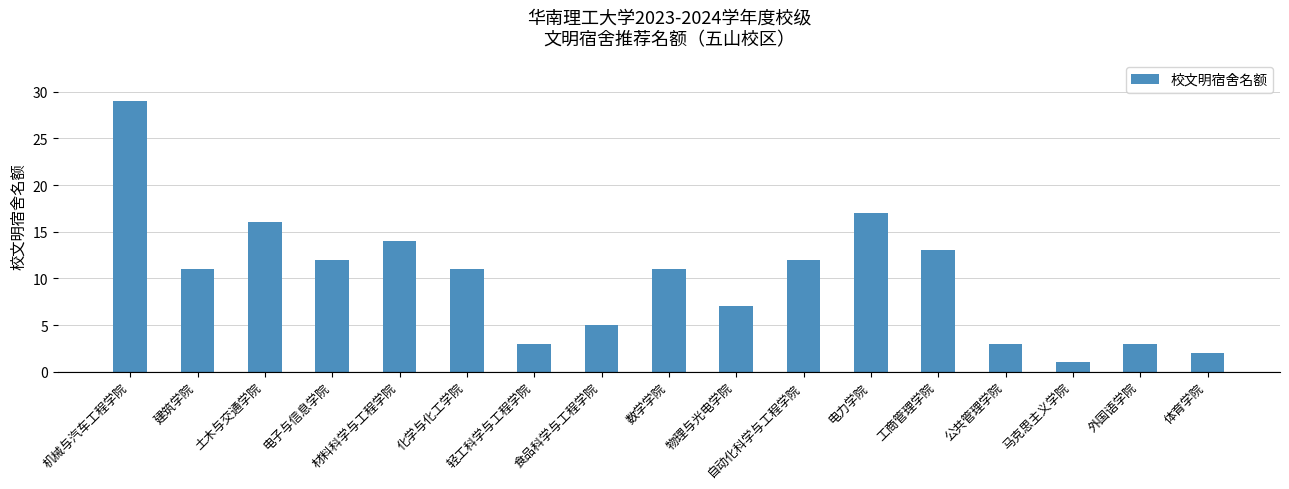

What is the average value?

10